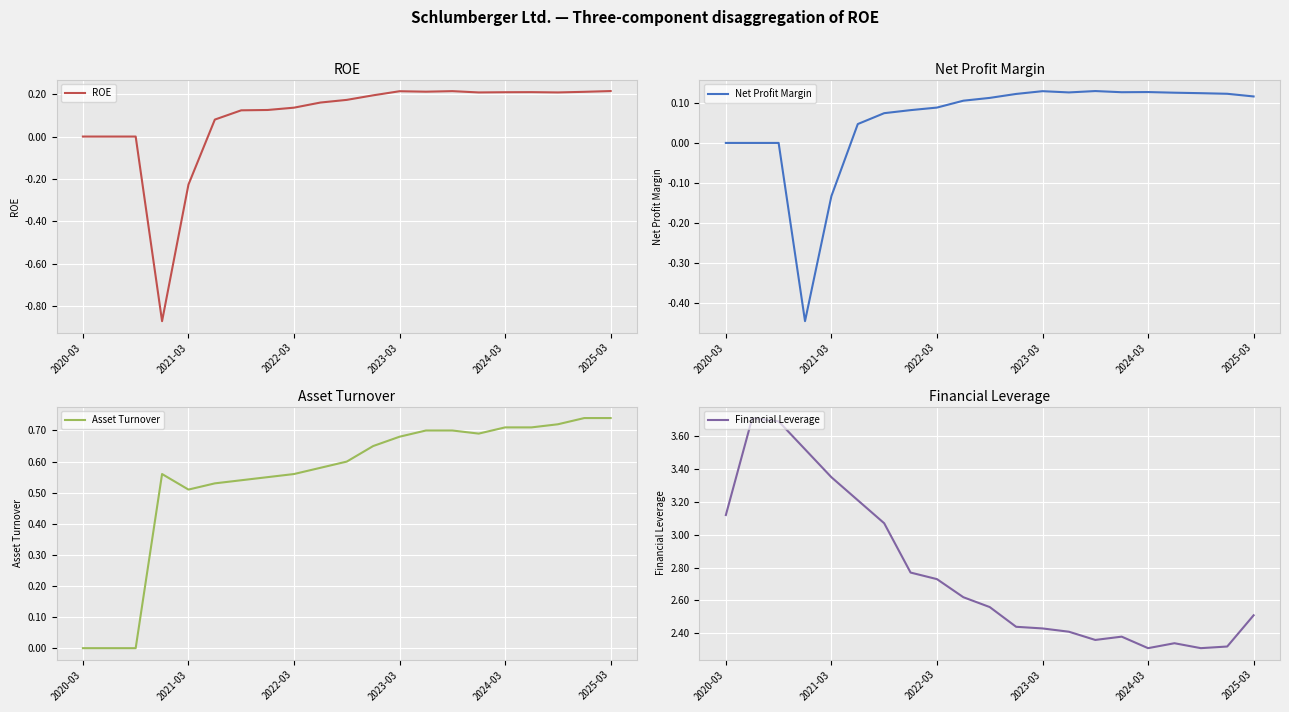

The Asset Turnover series shows 0.3 at 2022-03. True or false?

False